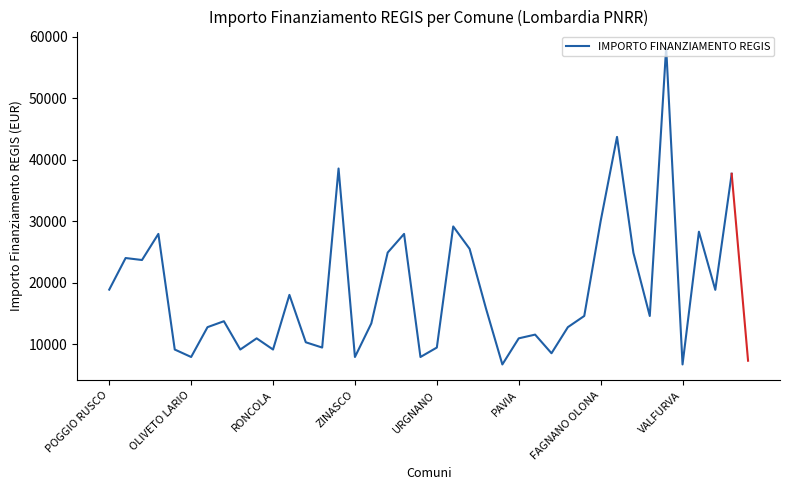

What is the maximum value shown in the chart?

58272